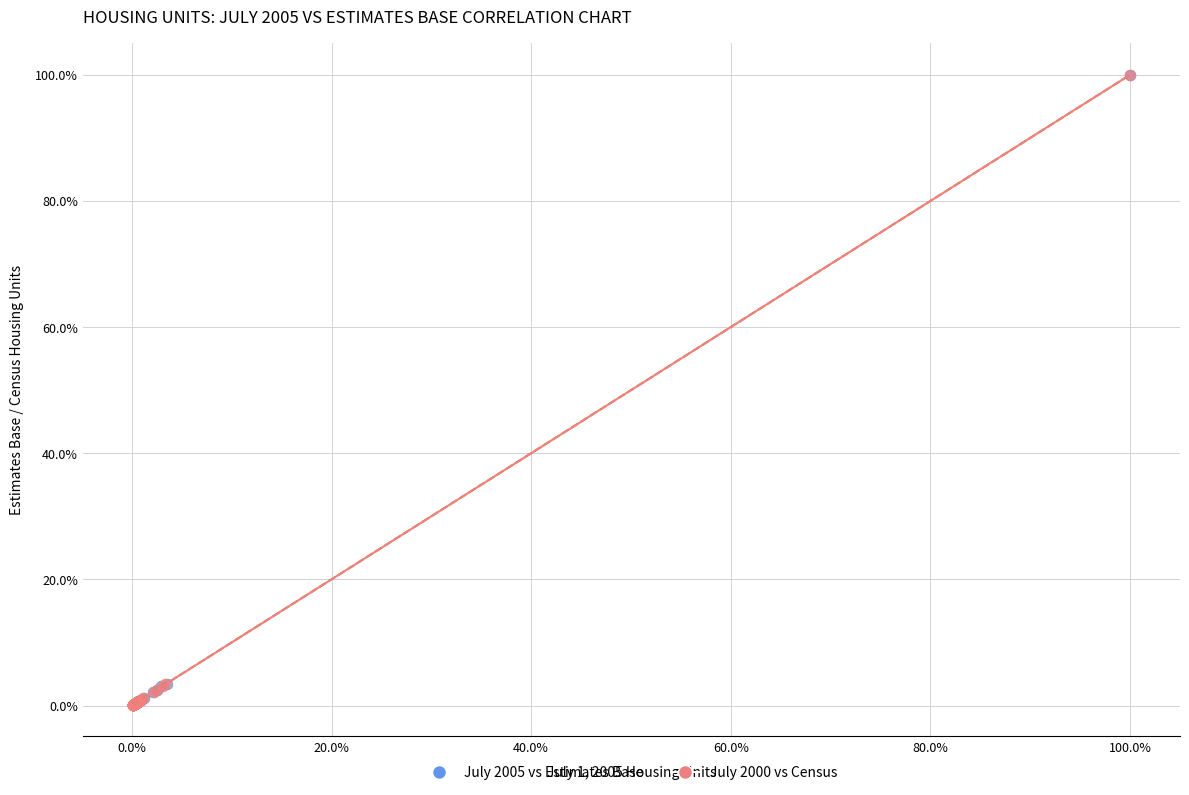

Which series has the widest spread of Y values?

July 2005 vs Estimates Base